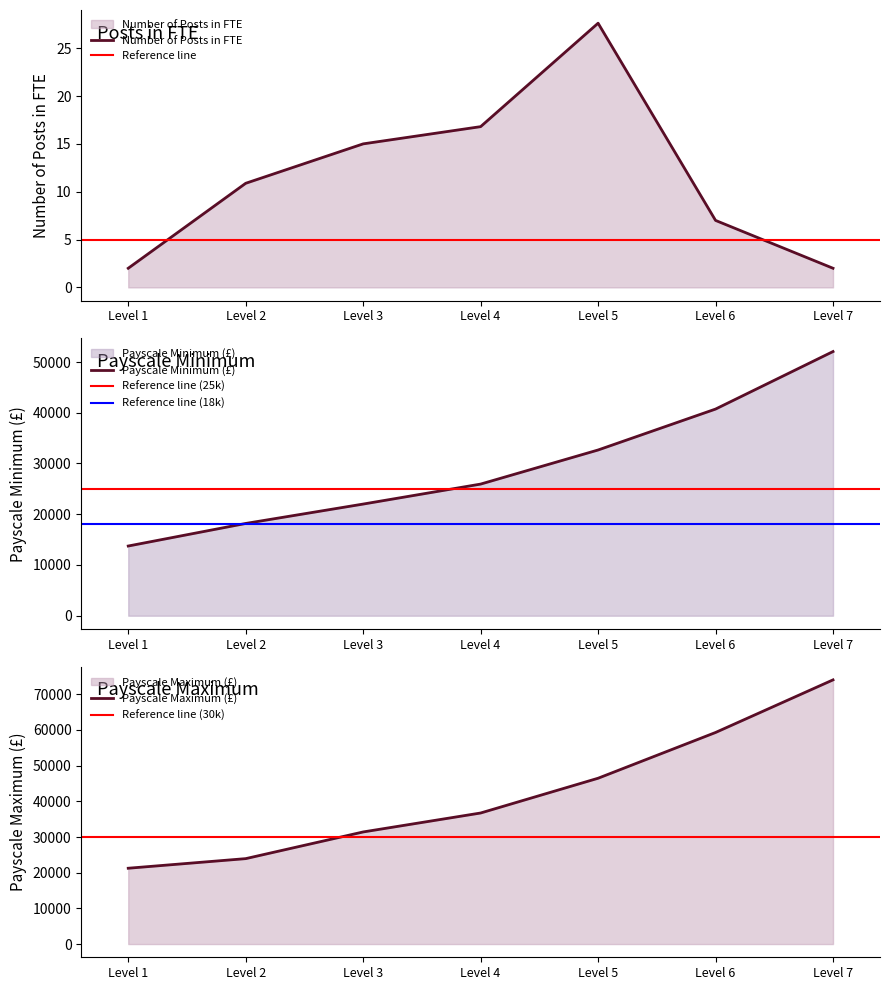

True or false: Payscale Minimum has more than 2 points higher than both neighbors.

False